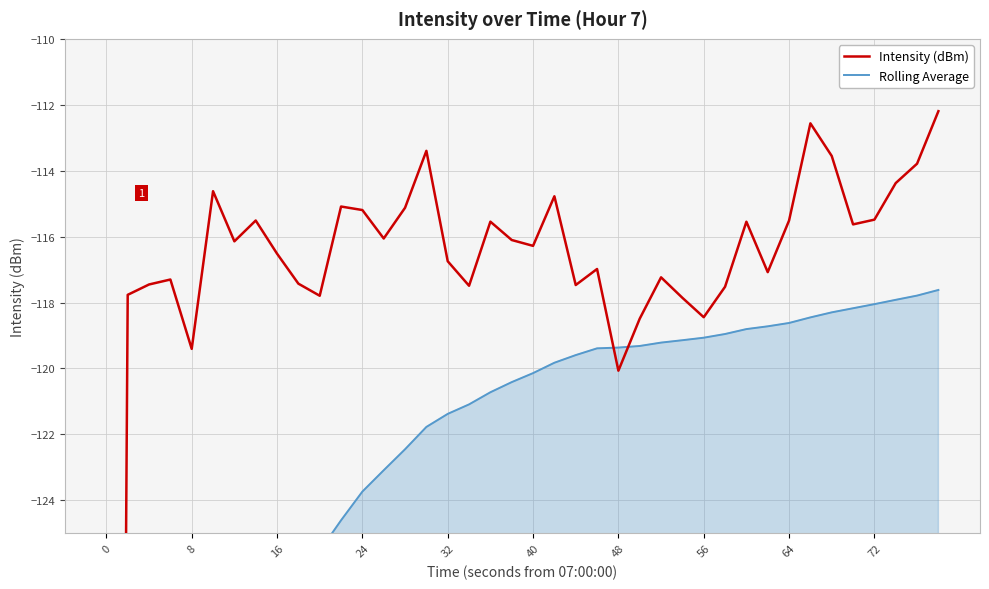

What is the value of the Rolling Average point at the 22nd from the left?

-119.8